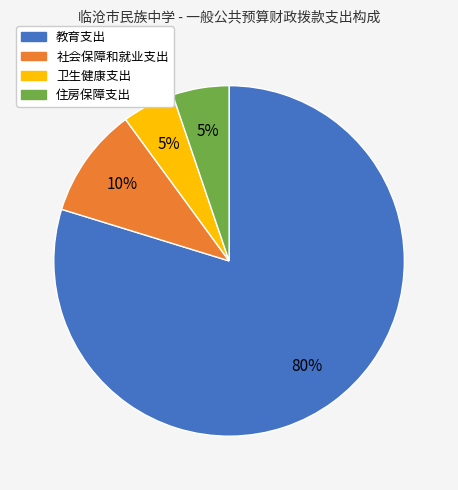

Is the sum of 教育支出 and 卫生健康支出 greater than half?

Yes